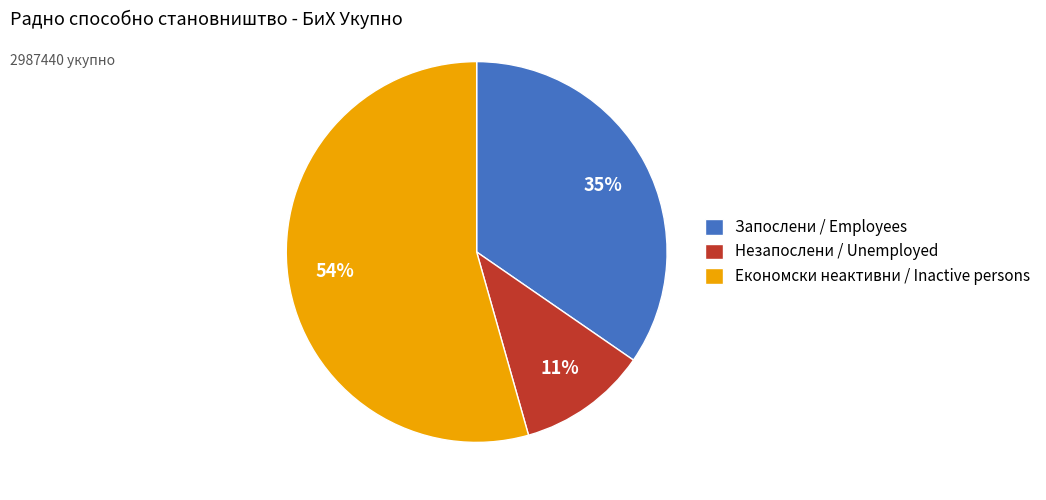

What is the largest slice in the pie chart?

Економски неактивни / Inactive persons